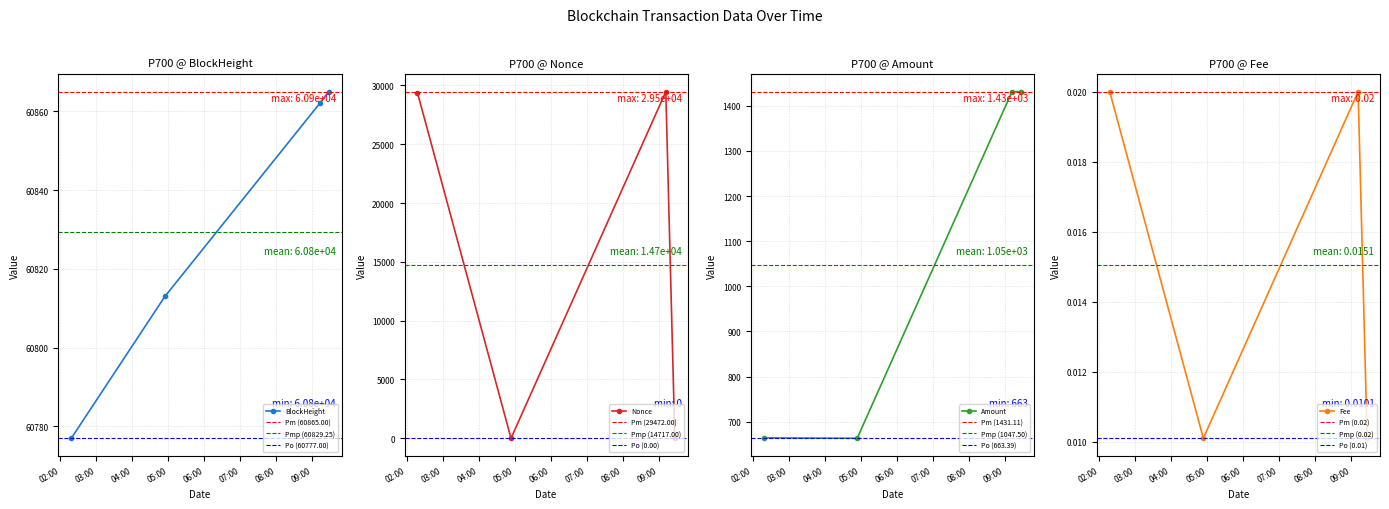

What is the sum of the Amount values at 2021-09-13 09:12 and 2021-09-13 09:27?

2862.2